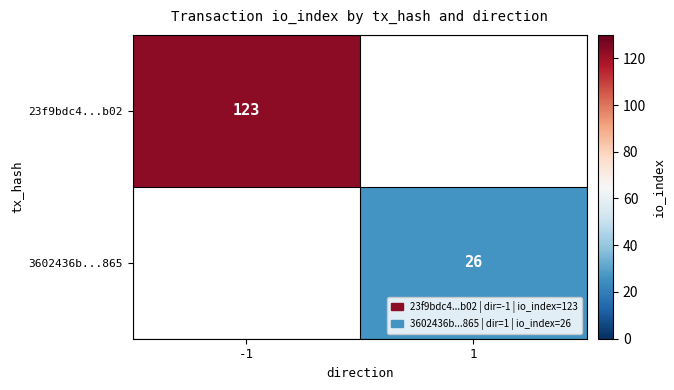

What is the smallest value displayed?

26.0